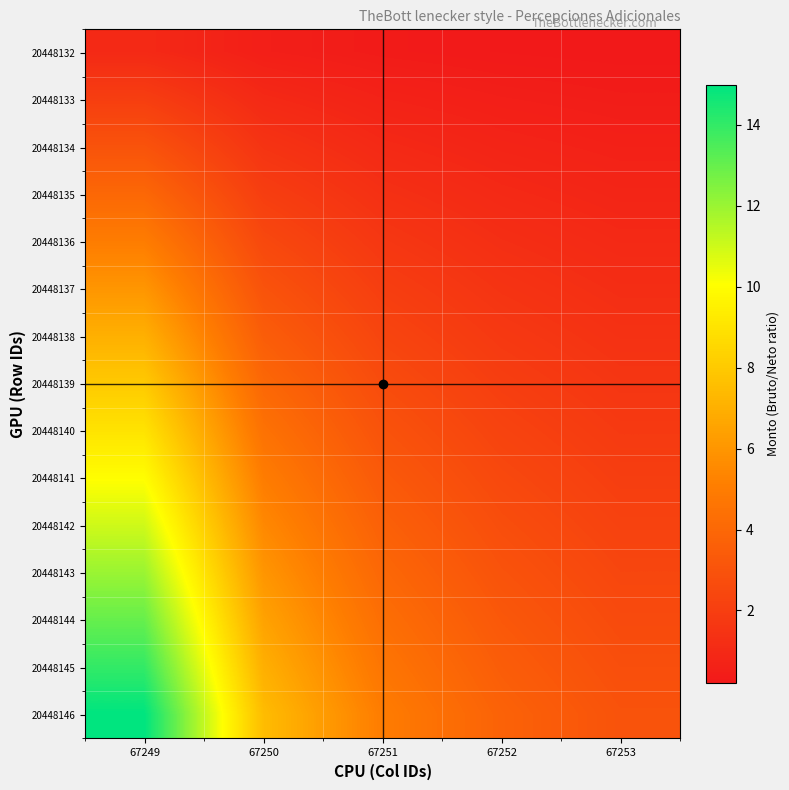

At 67250, list the series in order from largest to smallest.

20448146, 20448145, 20448144, 20448143, 20448142, 20448141, 20448140, 20448139, 20448138, 20448137, 20448136, 20448135, 20448134, 20448133, 20448132